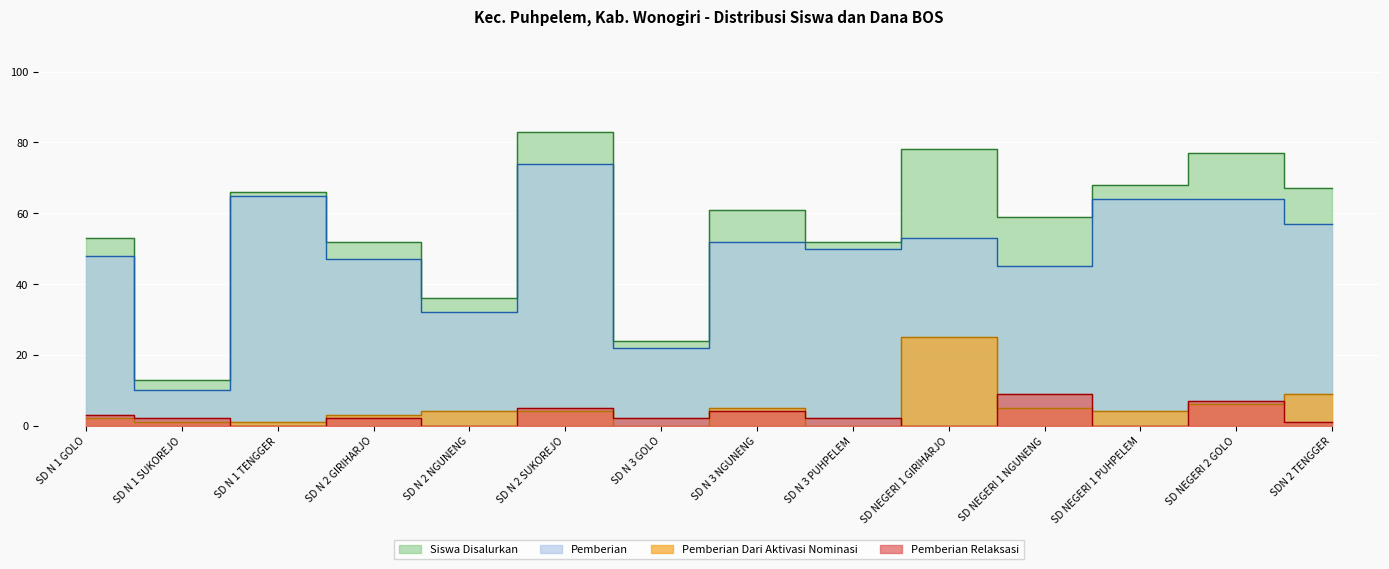

Which series changed the most between SD N 2 GIRIHARJO and SD N 2 NGUNENG?

Disalurkan (Dana)